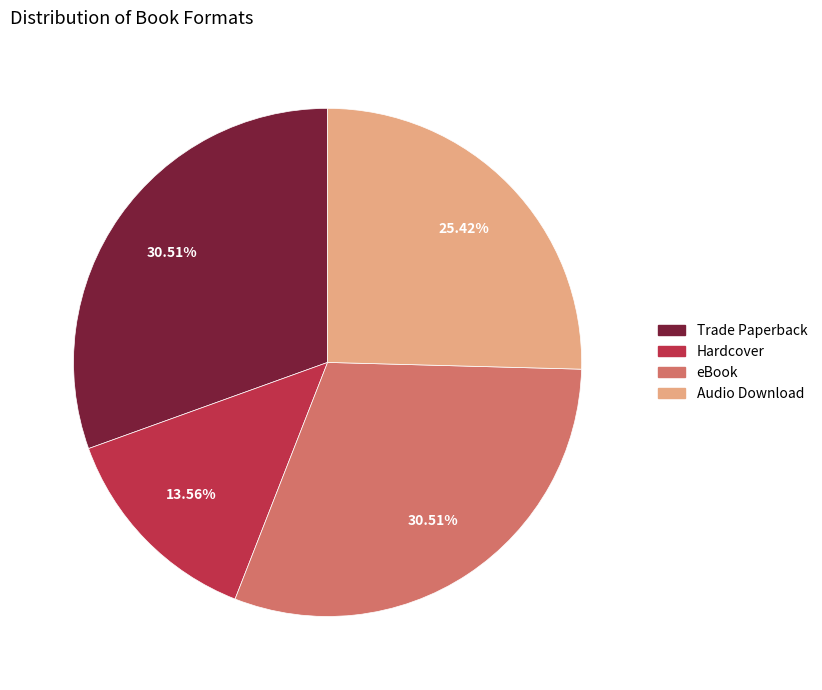

Which slice is the smallest?

Hardcover